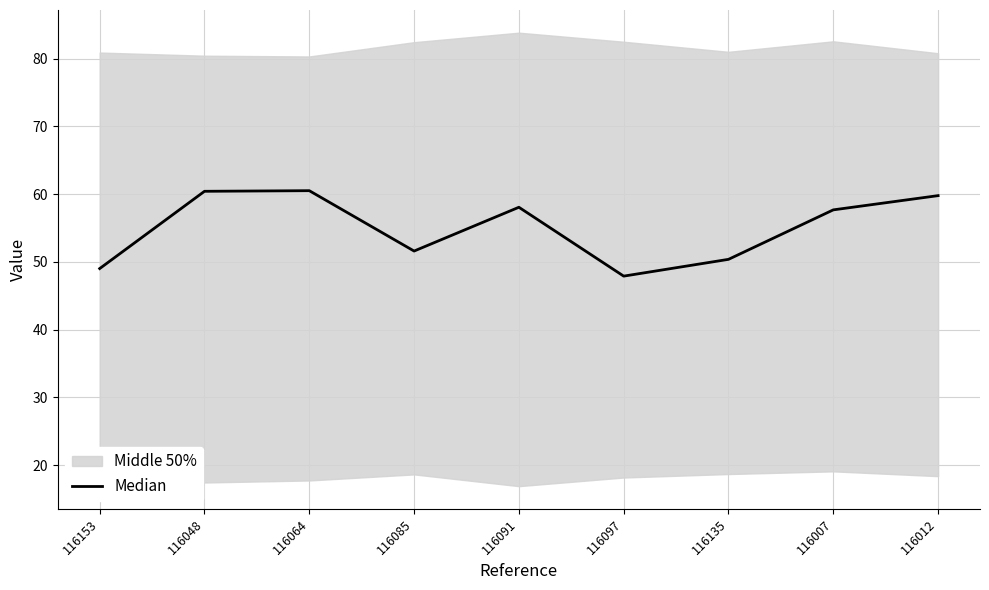

Read the value at 116153.

49.0